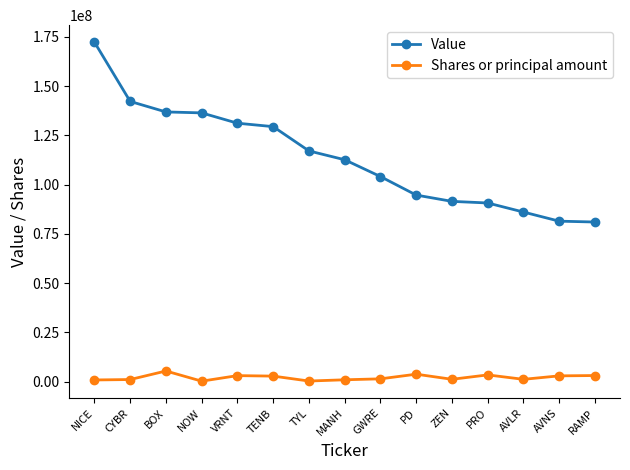

What is the sum of all Value values?

1707339000